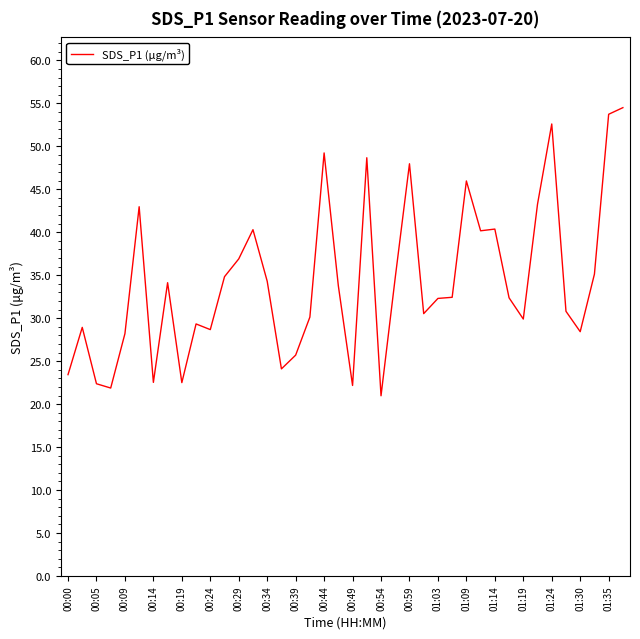

What is the difference between the maximum and minimum values?

33.5